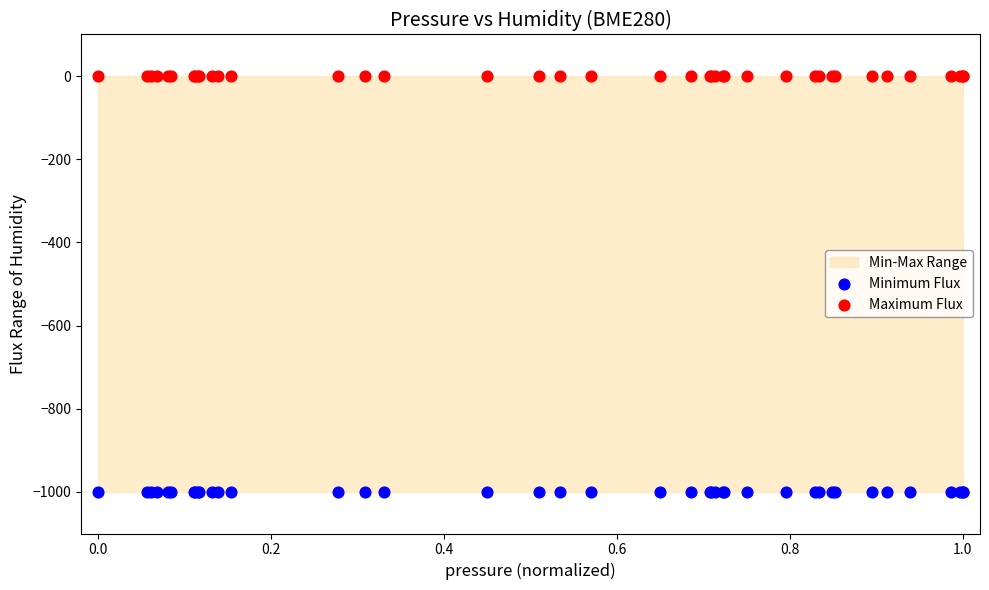

Which series contains the lowest Y value?

Minimum Flux